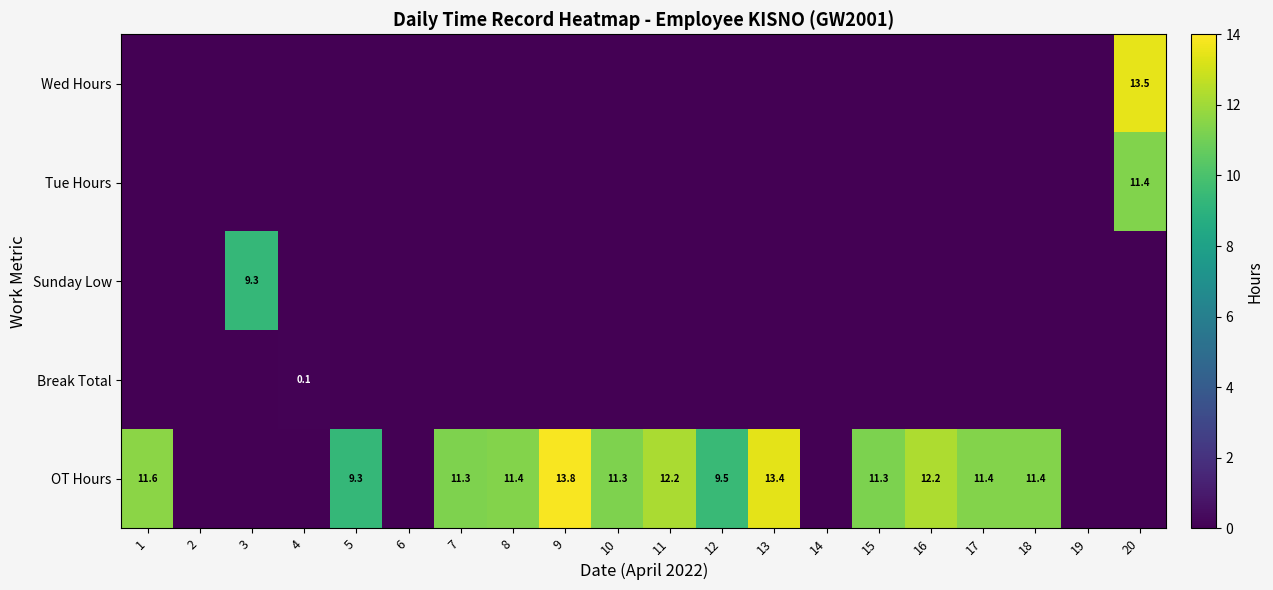

The value of Sunday Low at 3 is 9.3. True or false?

True